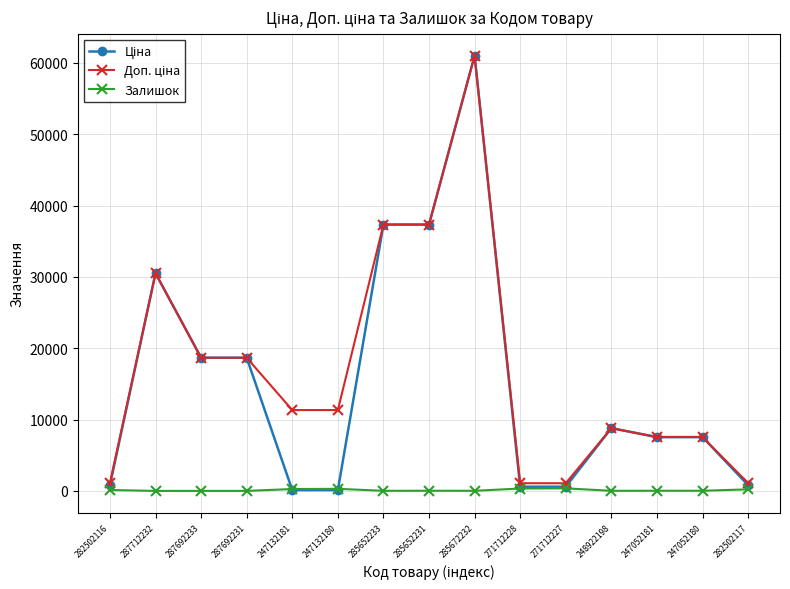

What is the maximum value shown in the chart?

61024.7